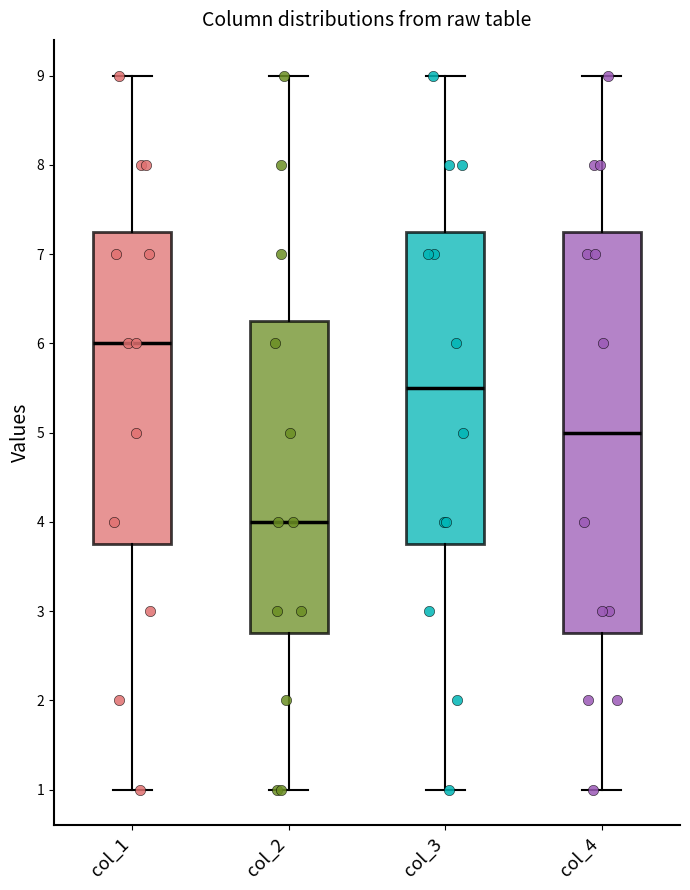

Reading left to right, read every box against the y-axis: the position of its median line, the range the box covers, and the ends of its whiskers. The values are not printed on the chart, so give them approximately, as read against the axis.

col_1: median 6.0, box 3.8 to 7.3, whiskers 1.0 to 9.0
col_2: median 4.0, box 2.8 to 6.3, whiskers 1.0 to 9.0
col_3: median 5.5, box 3.8 to 7.3, whiskers 1.0 to 9.0
col_4: median 5.0, box 2.8 to 7.3, whiskers 1.0 to 9.0